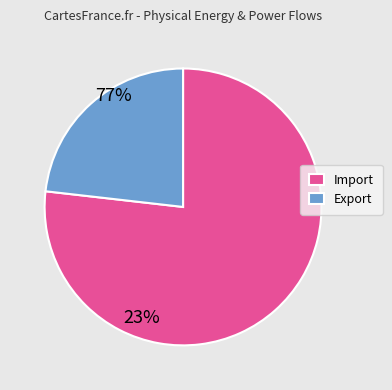

Which slice is the smallest?

Export